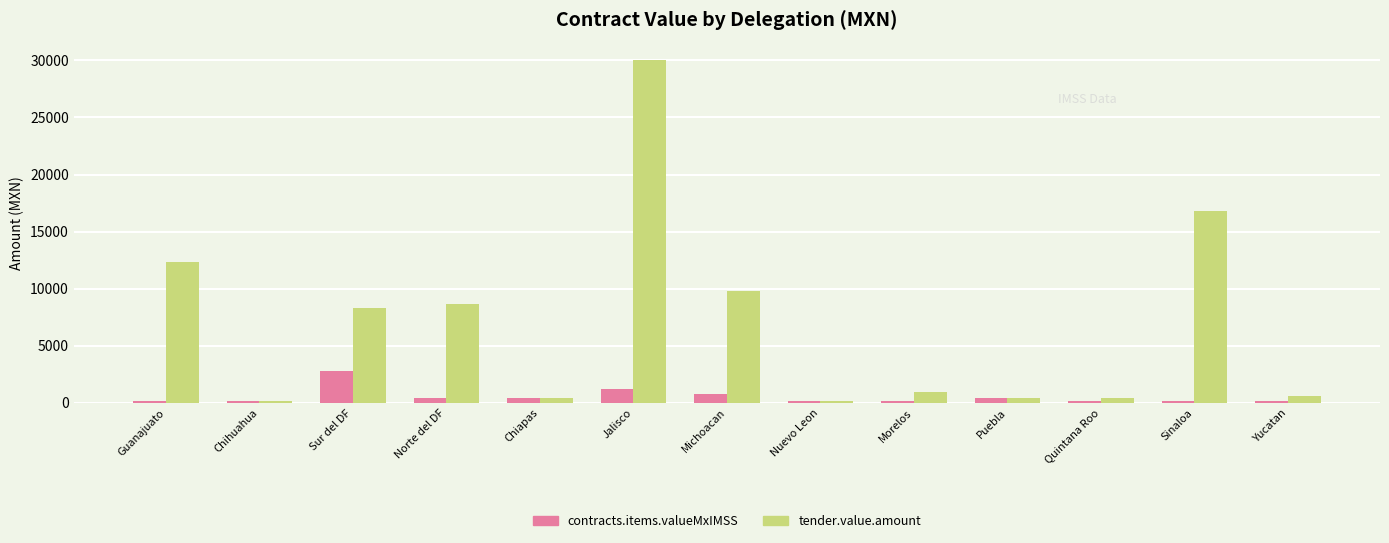

At which label does contracts.items.valueMxIMSS reach its peak?

Sur del DF